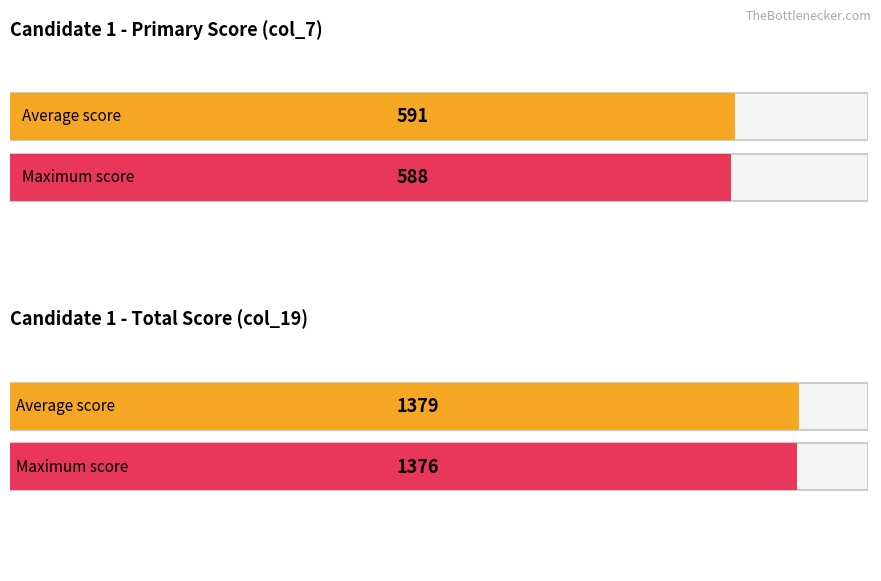

What is the greatest value displayed?

1379